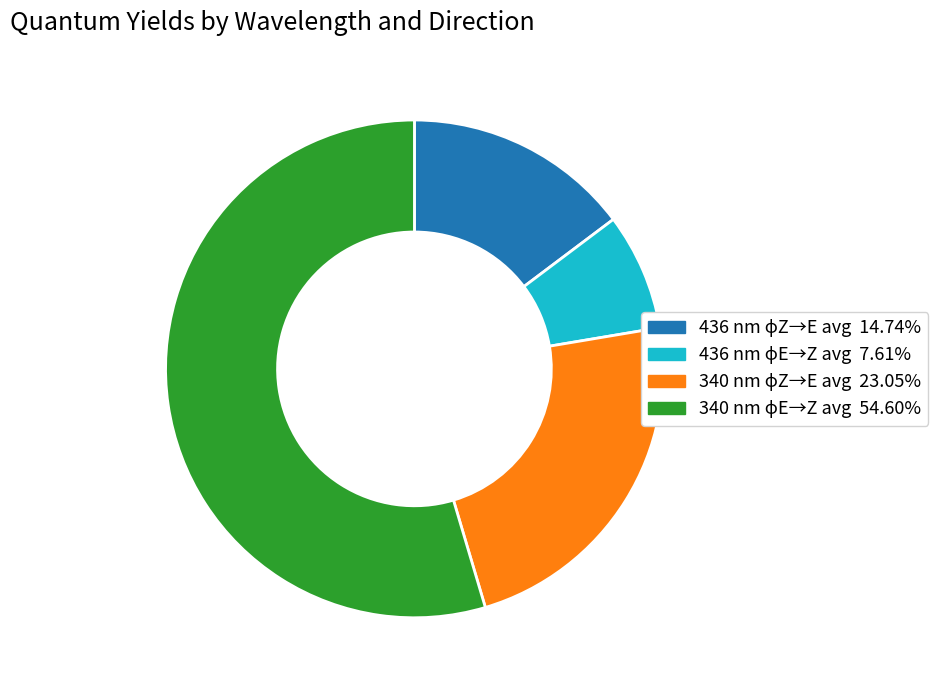

Is there a majority slice in this chart?

Yes